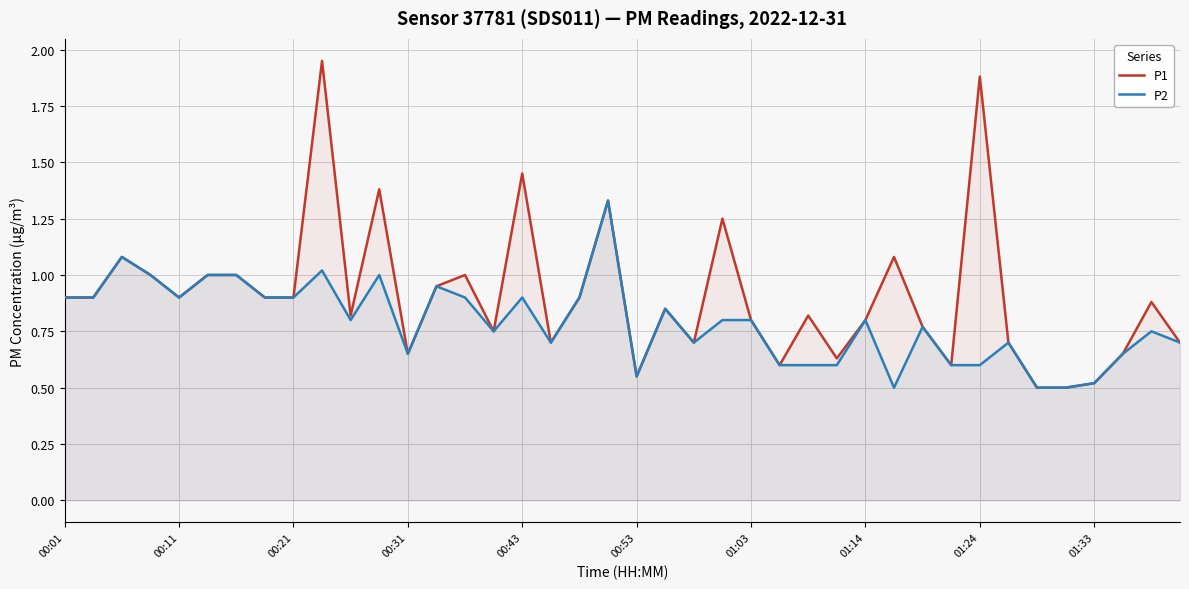

True or false: P1 has a value of 1.3 at 19.

True